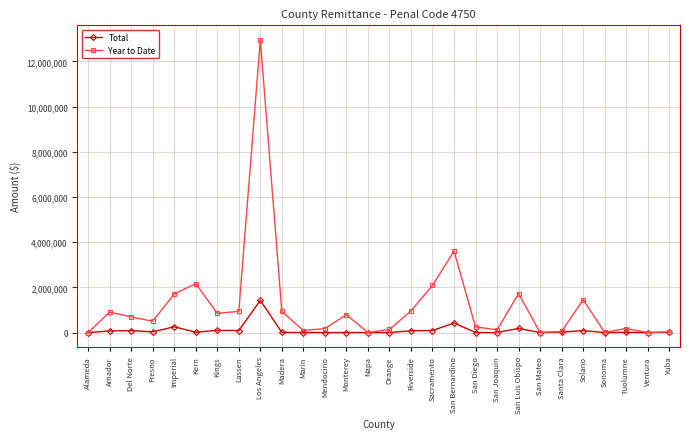

Does the chart display data point markers on the line(s)?

Yes